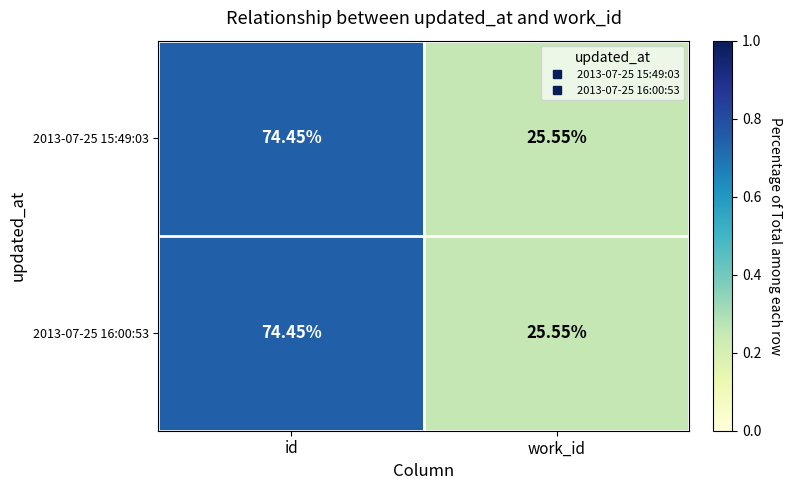

At which label is 2013-07-25 16:00:53 closest to 50?

work_id